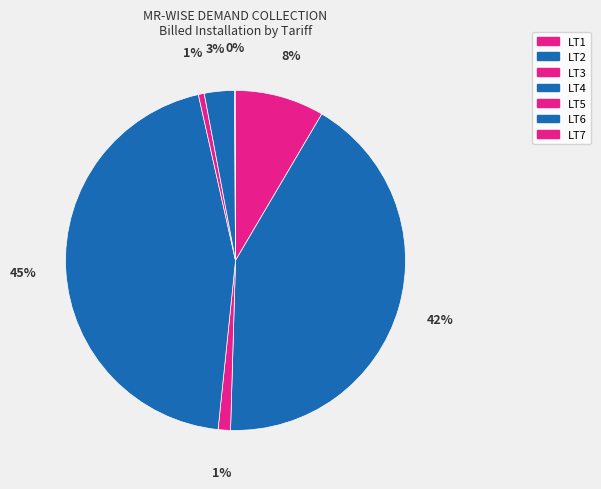

Which slice is the smallest?

LT7